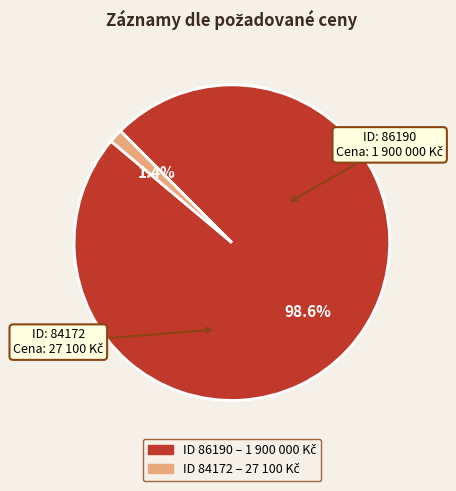

Does any single category account for the majority?

Yes